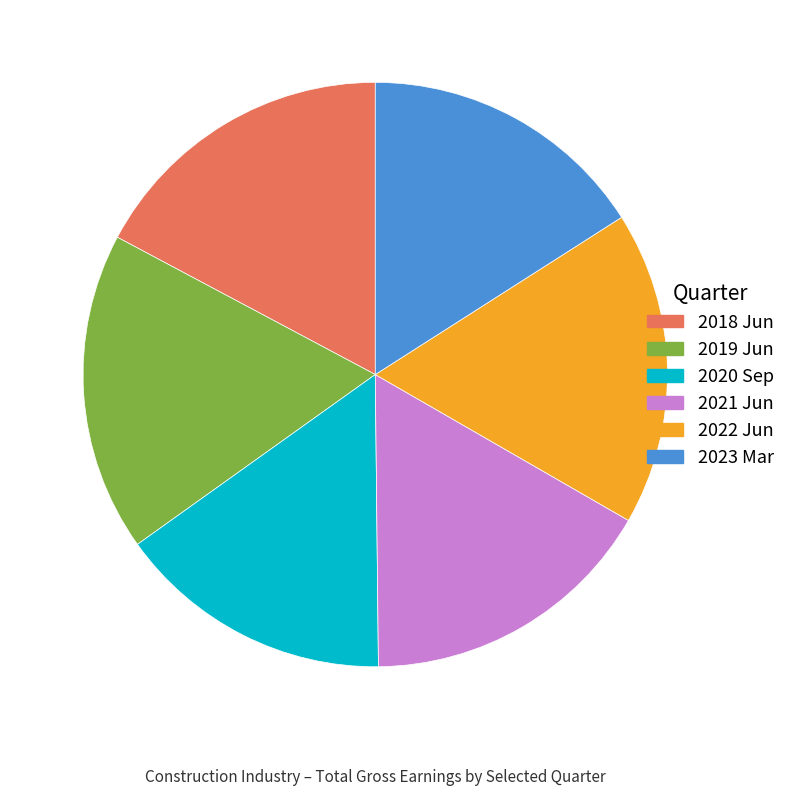

Is the sum of 2023 Mar and 2020 Sep greater than half?

No